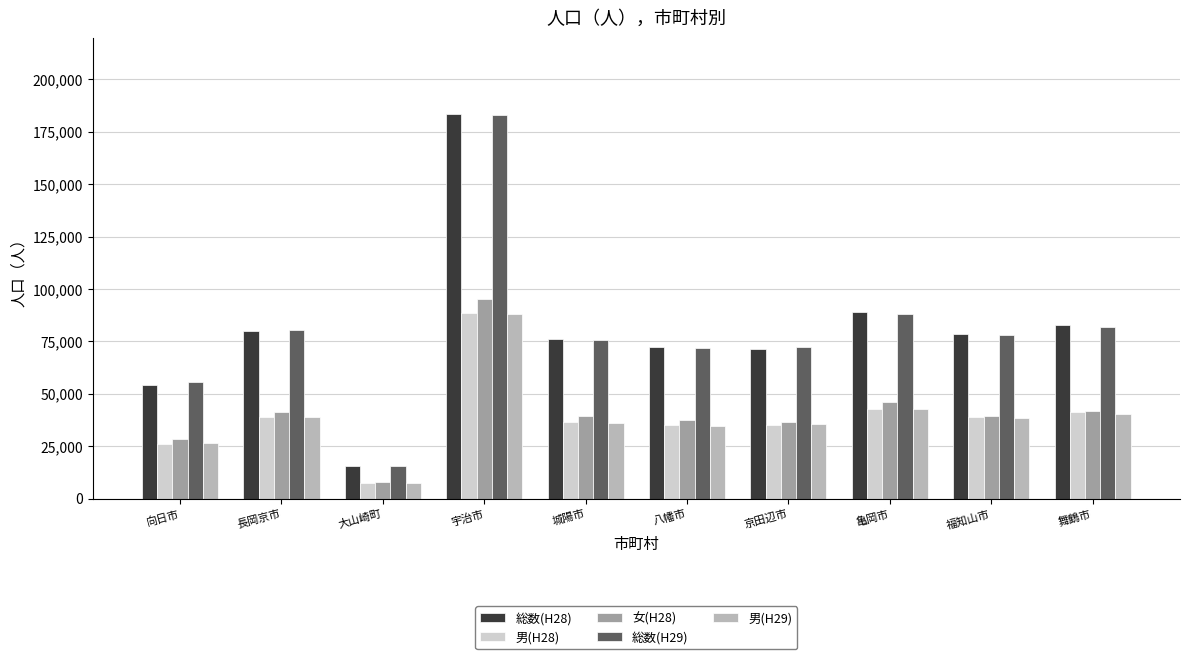

What is the spread (max minus min) of values at 向日市?

29801